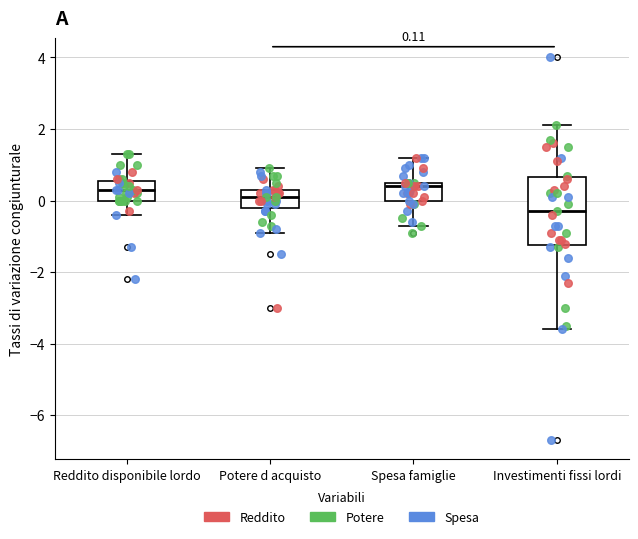

Which box has the lowest median line?

Investimenti fissi lordi